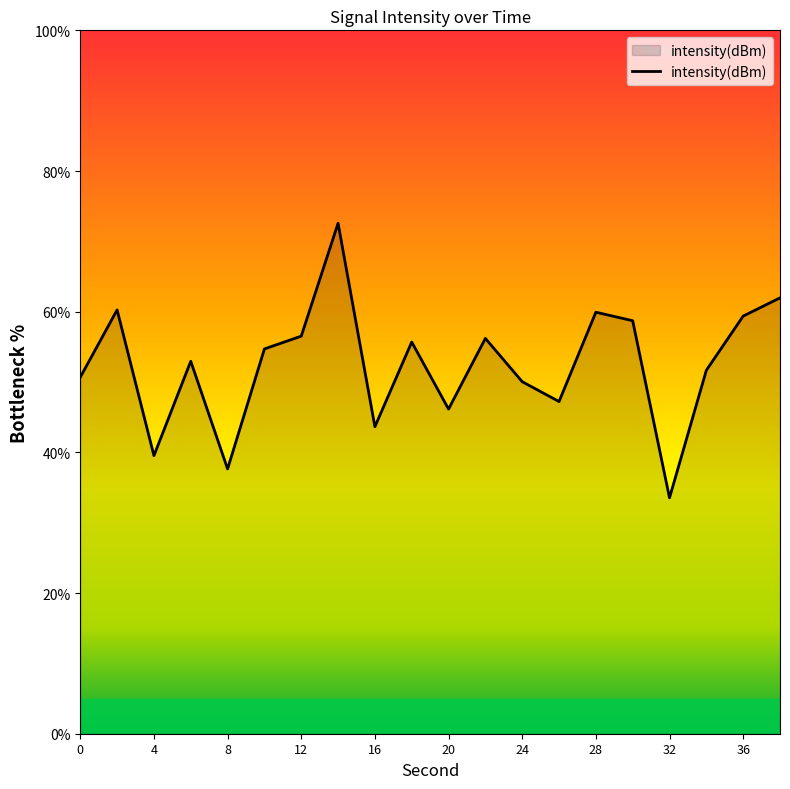

What is the greatest value displayed?

72.6